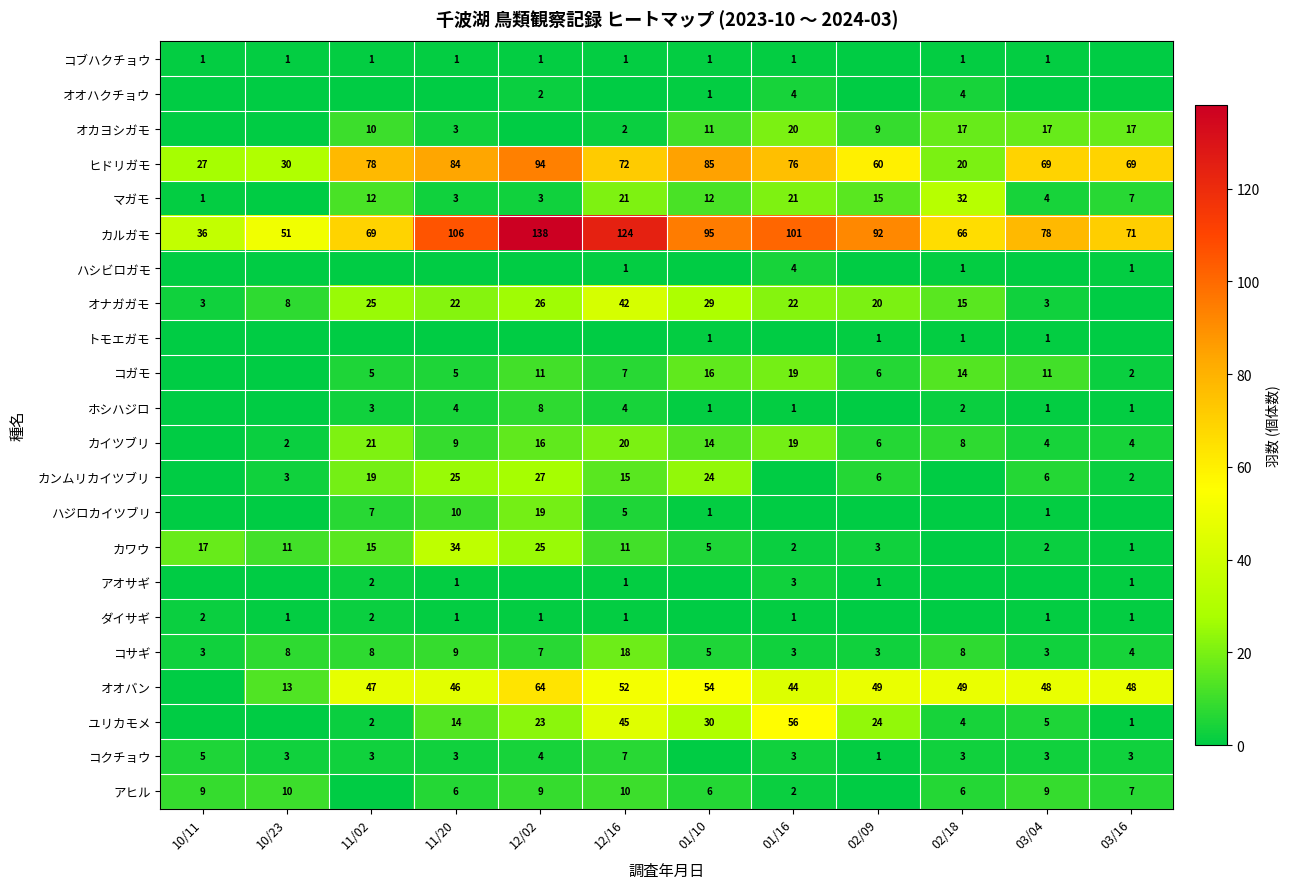

The value of ヒドリガモ at 03/04 is 69. True or false?

True